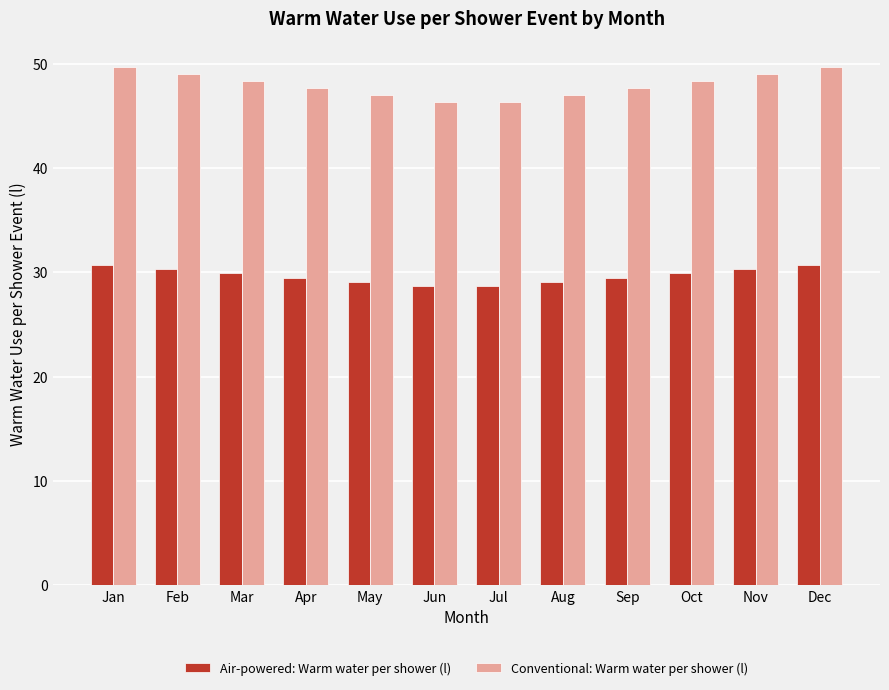

What are all the series names shown in the legend?

Air-powered: Warm water per shower (l), Conventional: Warm water per shower (l)